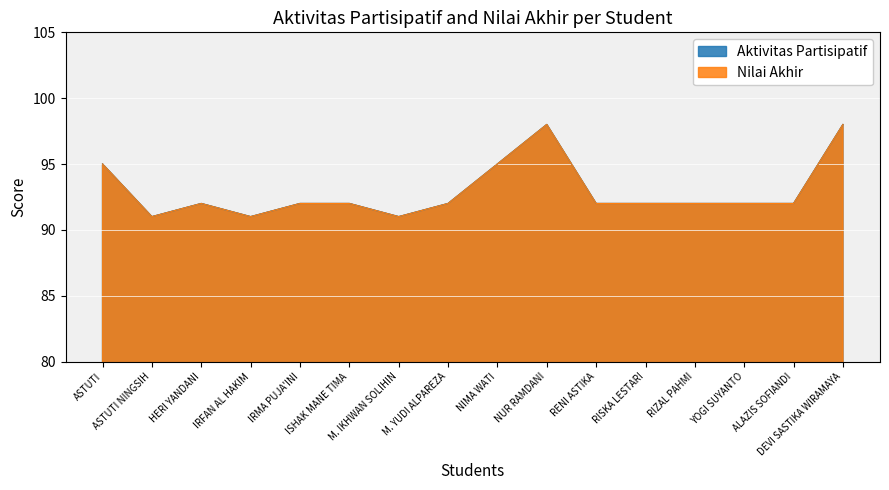

True or false: Aktivitas Partisipatif has a value of 31 at M. YUDI ALPAREZA.

False